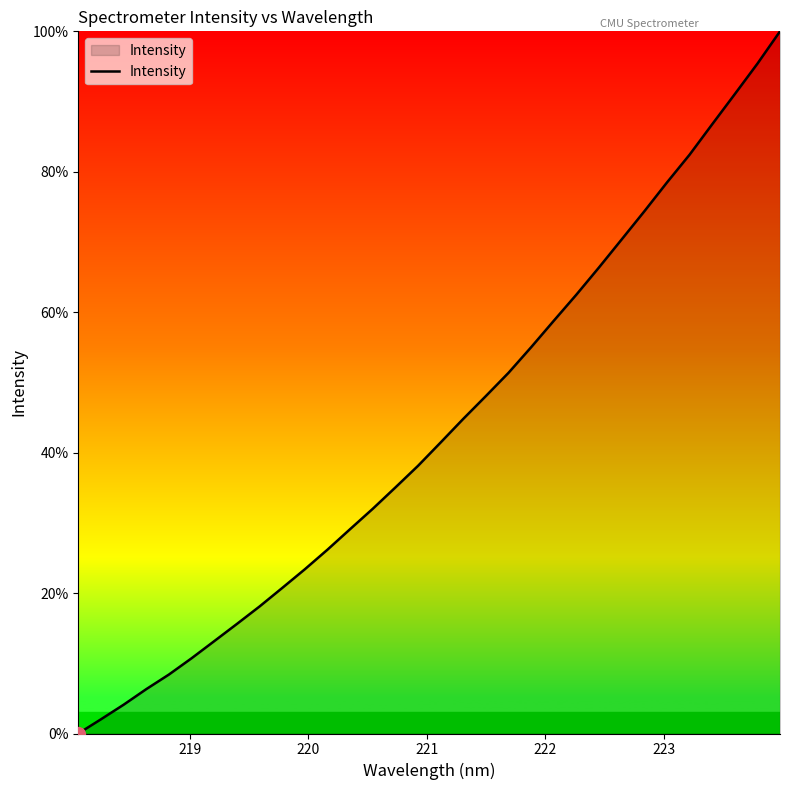

What is the maximum value shown in the chart?

100.0